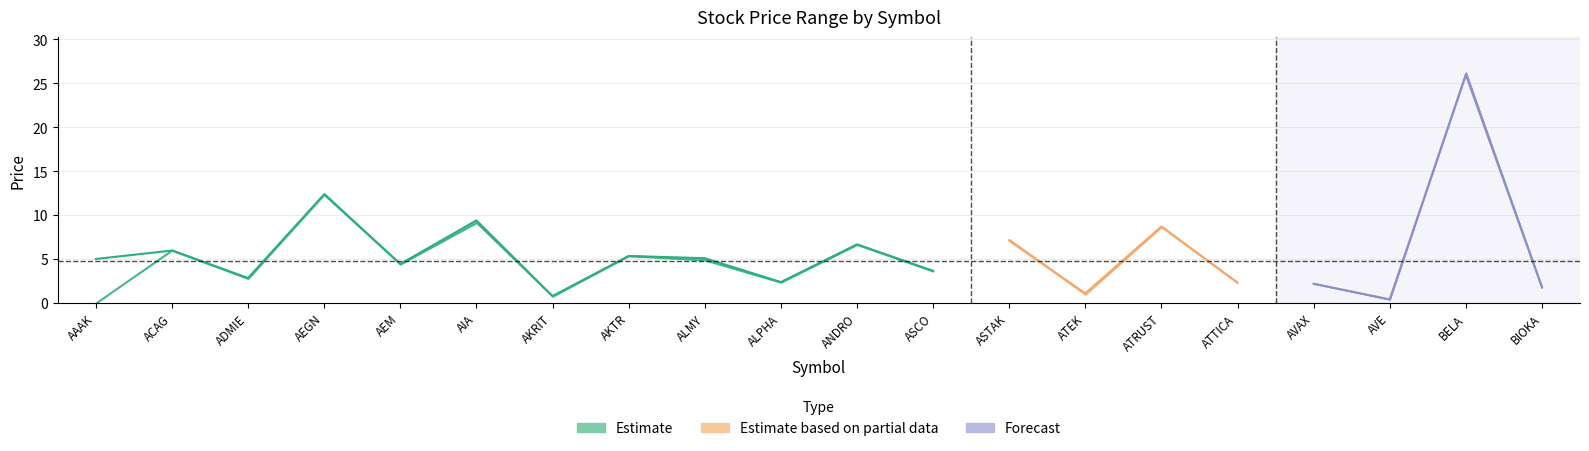

What is the label of the 4th point from the right?

AVAX